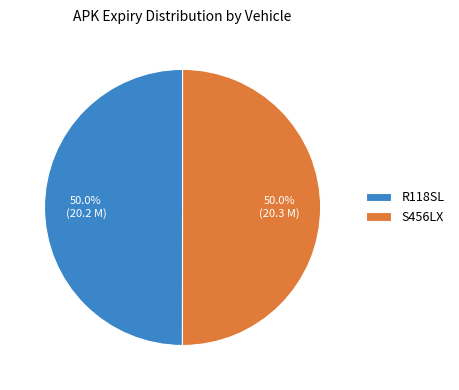

What percentage is NOT represented by R118SL?

50.0%